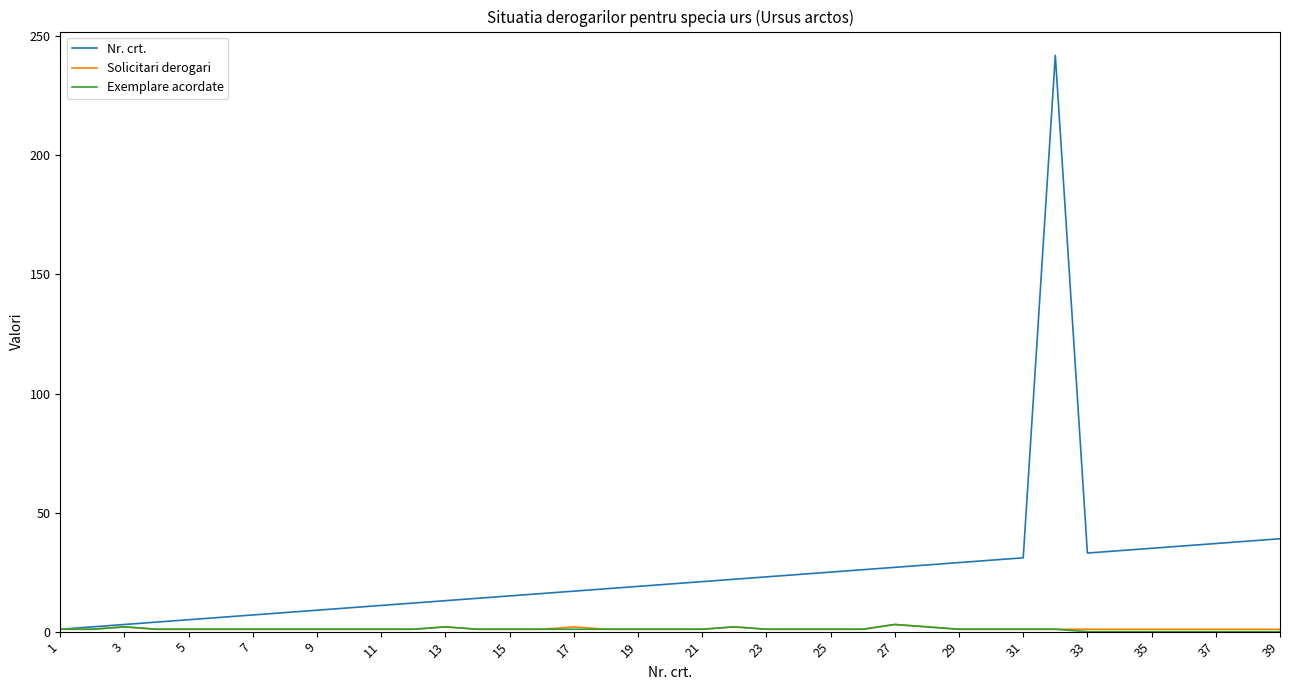

What is the highest value of the Nr. crt. series?

242